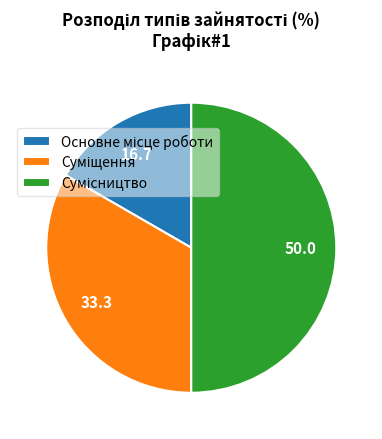

What percentage is the Сумісництво slice, to the nearest percent?

50%